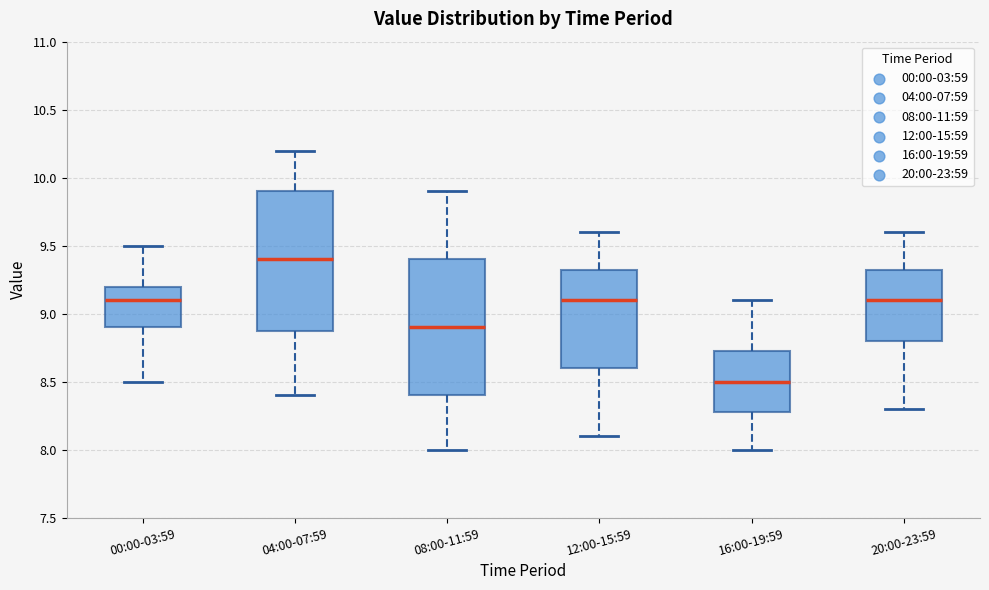

Reading left to right, read every box against the y-axis: the position of its median line, the range the box covers, and the ends of its whiskers. The values are not printed on the chart, so give them approximately, as read against the axis.

00:00-03:59: median 9.10, box 8.90 to 9.20, whiskers 8.50 to 9.50
04:00-07:59: median 9.40, box 8.90 to 9.90, whiskers 8.40 to 10.20
08:00-11:59: median 8.90, box 8.40 to 9.40, whiskers 8.00 to 9.90
12:00-15:59: median 9.10, box 8.60 to 9.35, whiskers 8.10 to 9.60
16:00-19:59: median 8.50, box 8.30 to 8.75, whiskers 8.00 to 9.10
20:00-23:59: median 9.10, box 8.80 to 9.35, whiskers 8.30 to 9.60